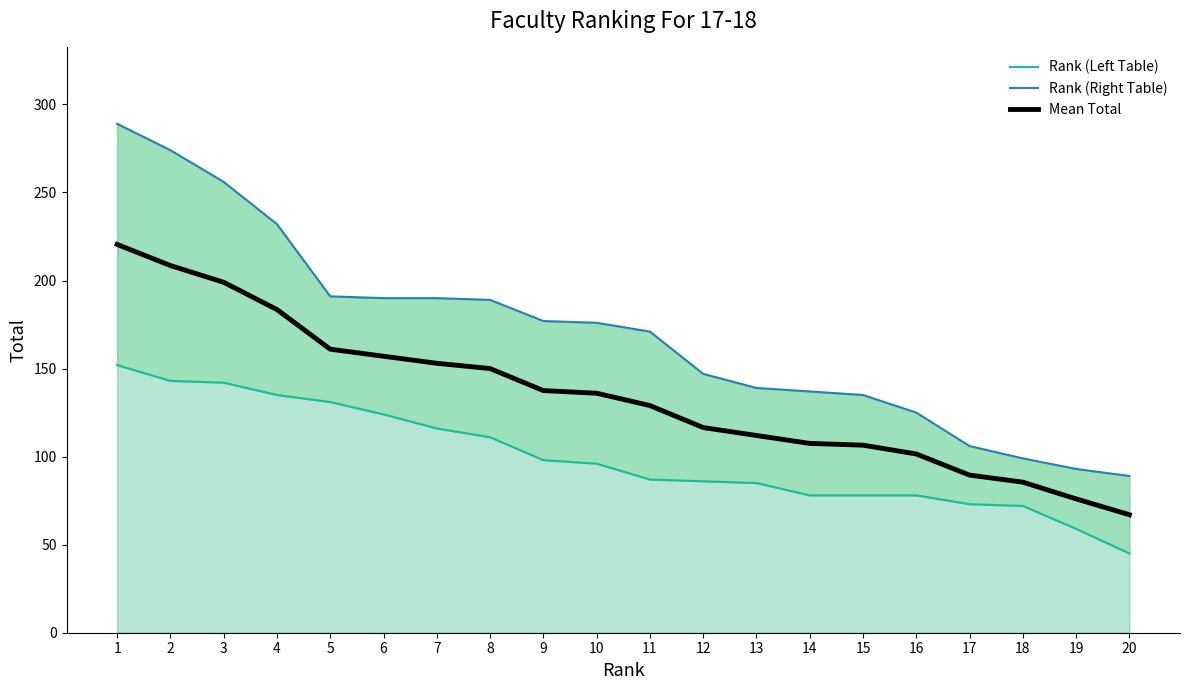

At how many categories does at least one series exceed 162?

11